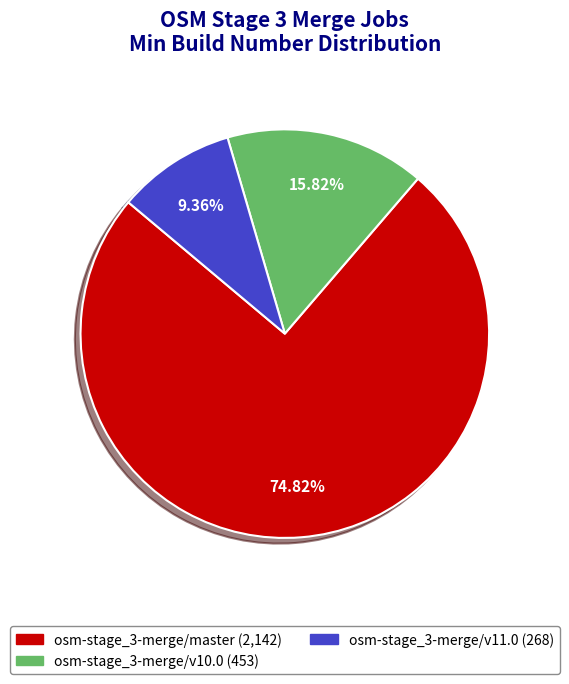

What percentage is the osm-stage_3-merge/v10.0 slice, to the nearest percent?

16%